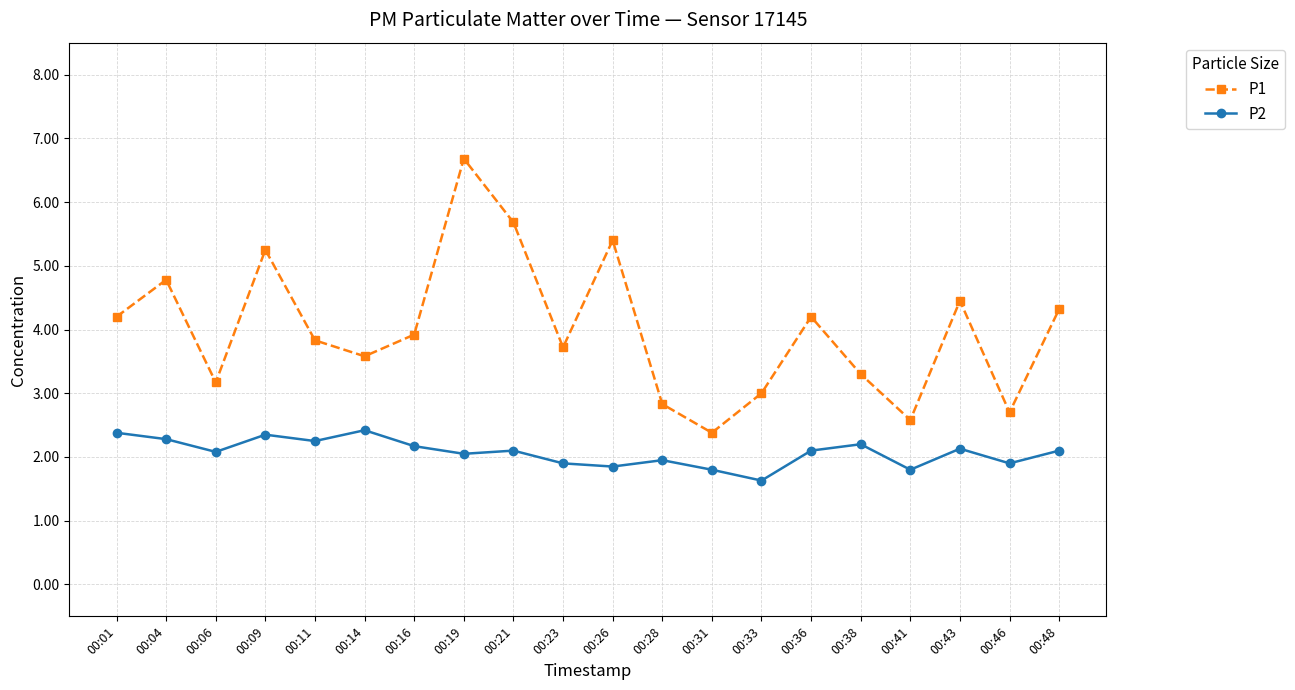

At 00:09, list the series in order from largest to smallest.

P1, P2